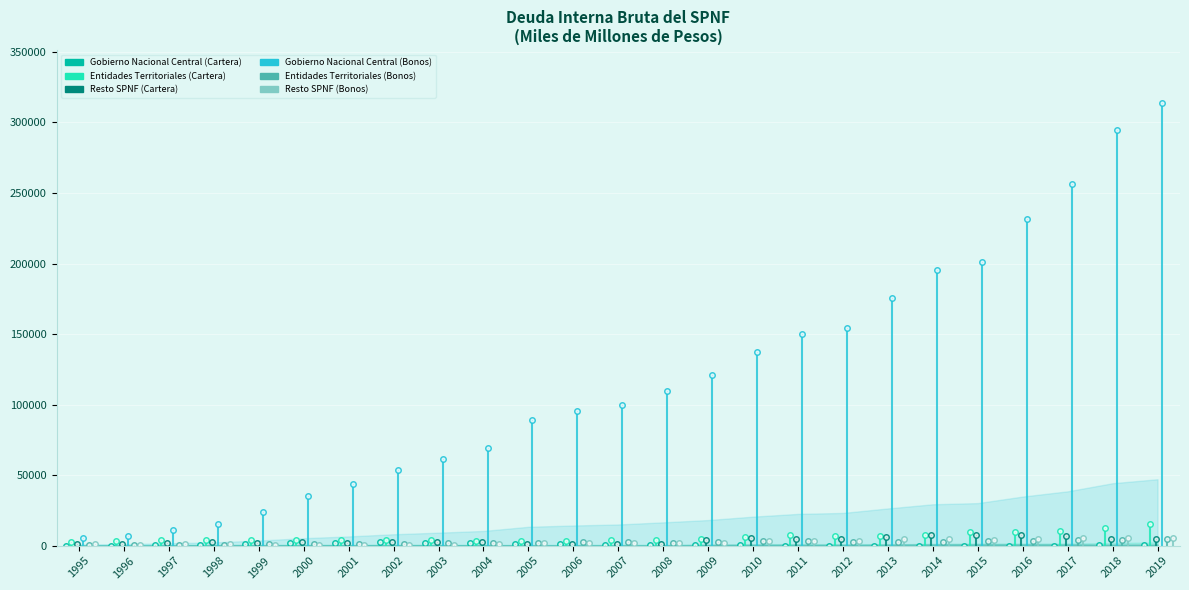

What is the total value across all series at 2014?

217767.0